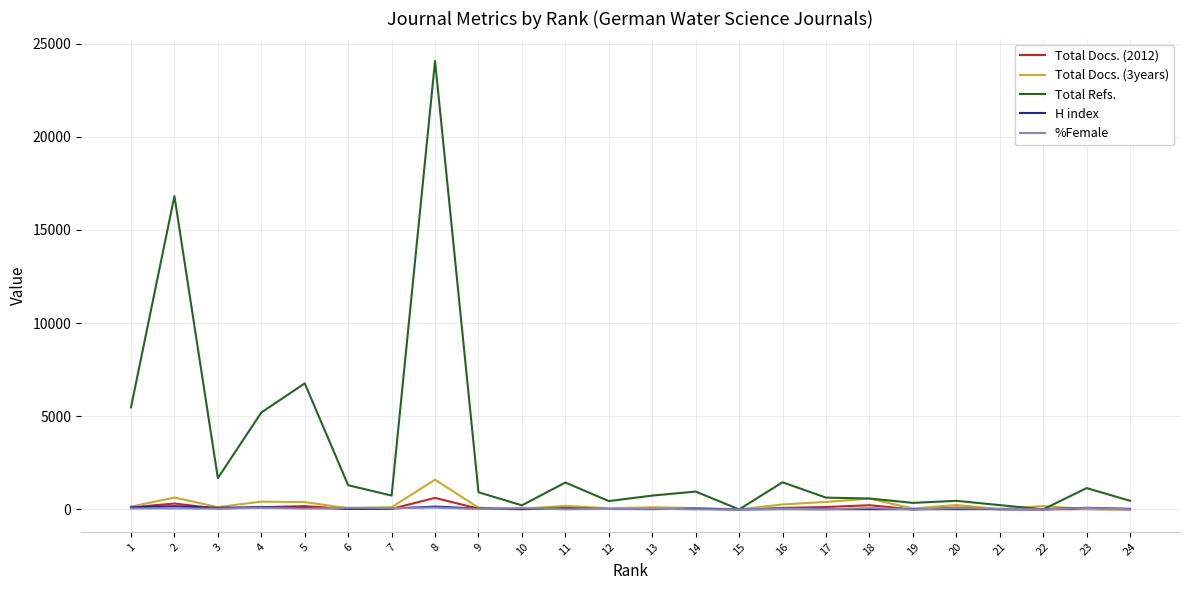

Which series has the widest spread of values?

Total Refs.